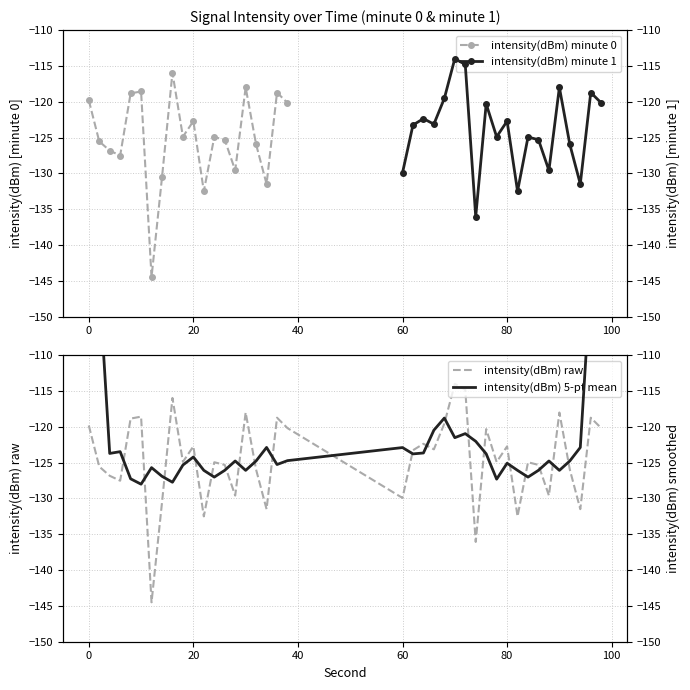

The chart shows a value of -118.6 at 10. True or false?

True